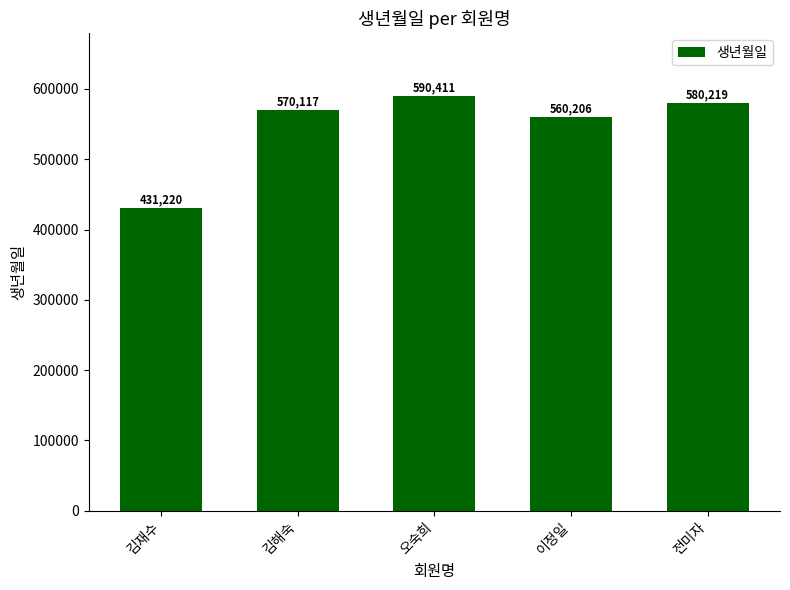

What is the change in value from 김해숙 to 오숙희?

+20294